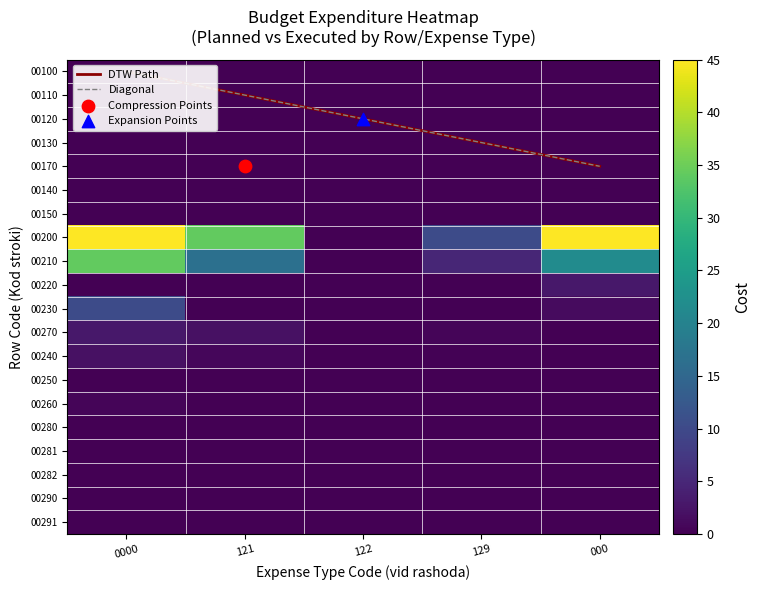

At which category is the sum across all series the highest?

0000